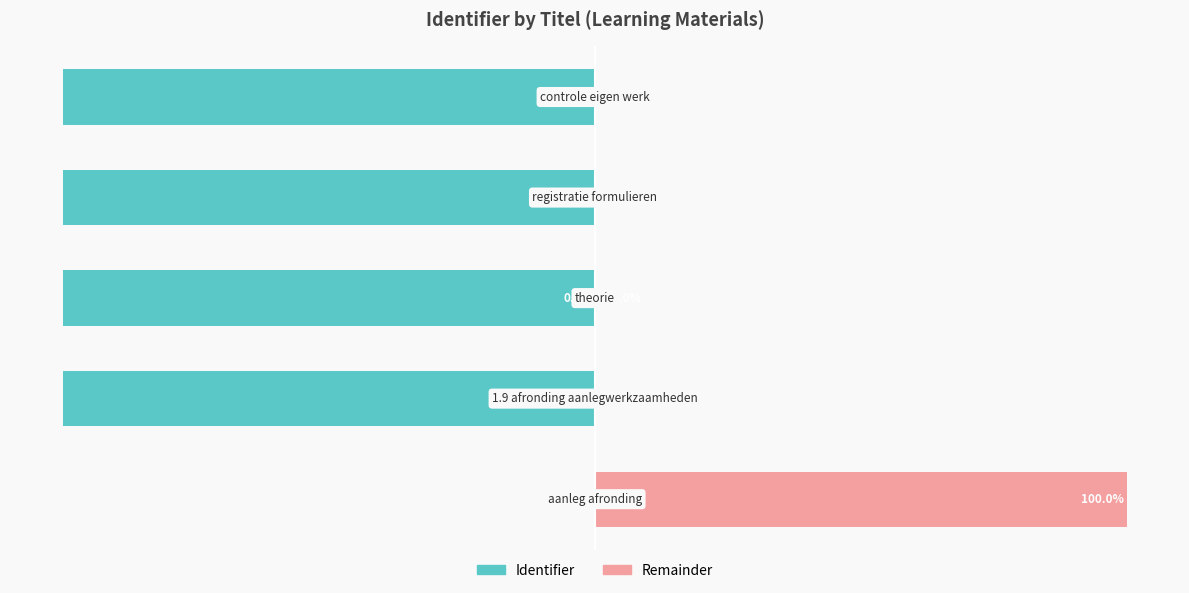

How many values in the Identifier series exceed -100?

1